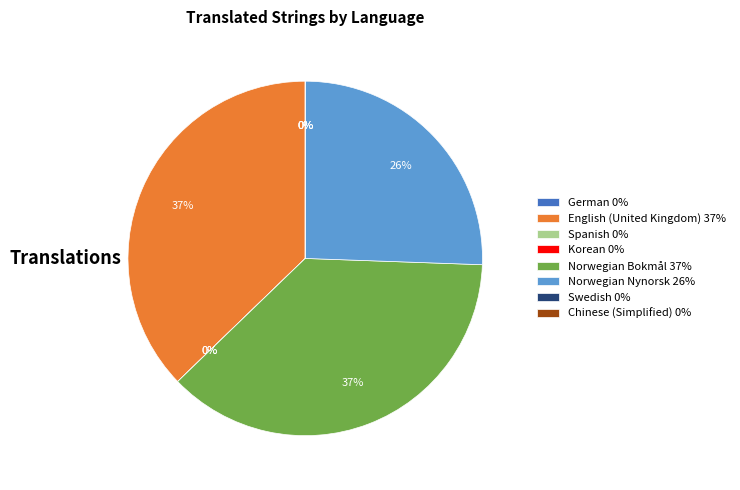

Does any single category account for the majority?

No